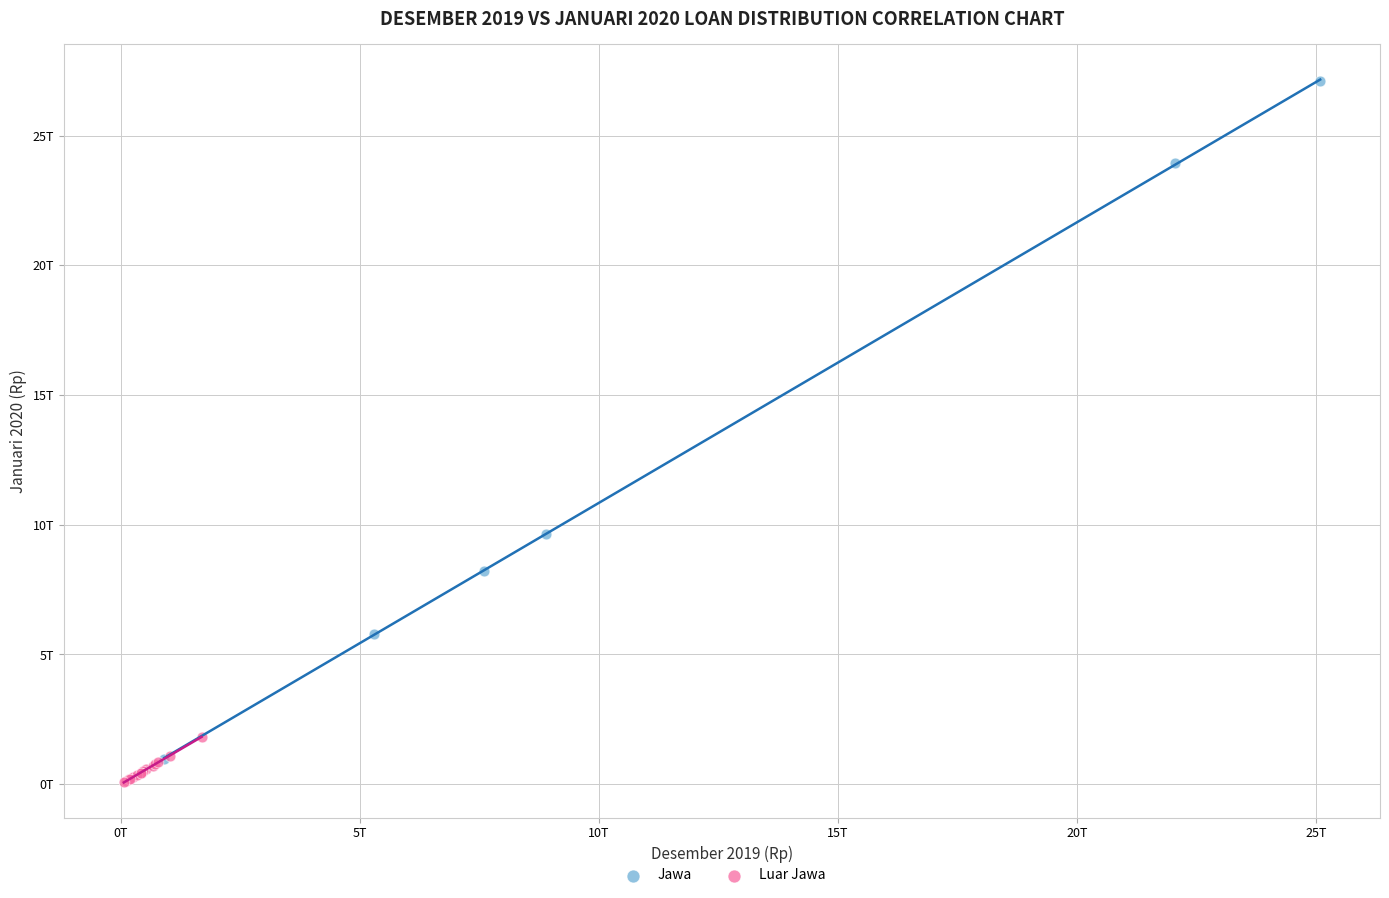

Which series reaches the maximum Y coordinate?

Jawa